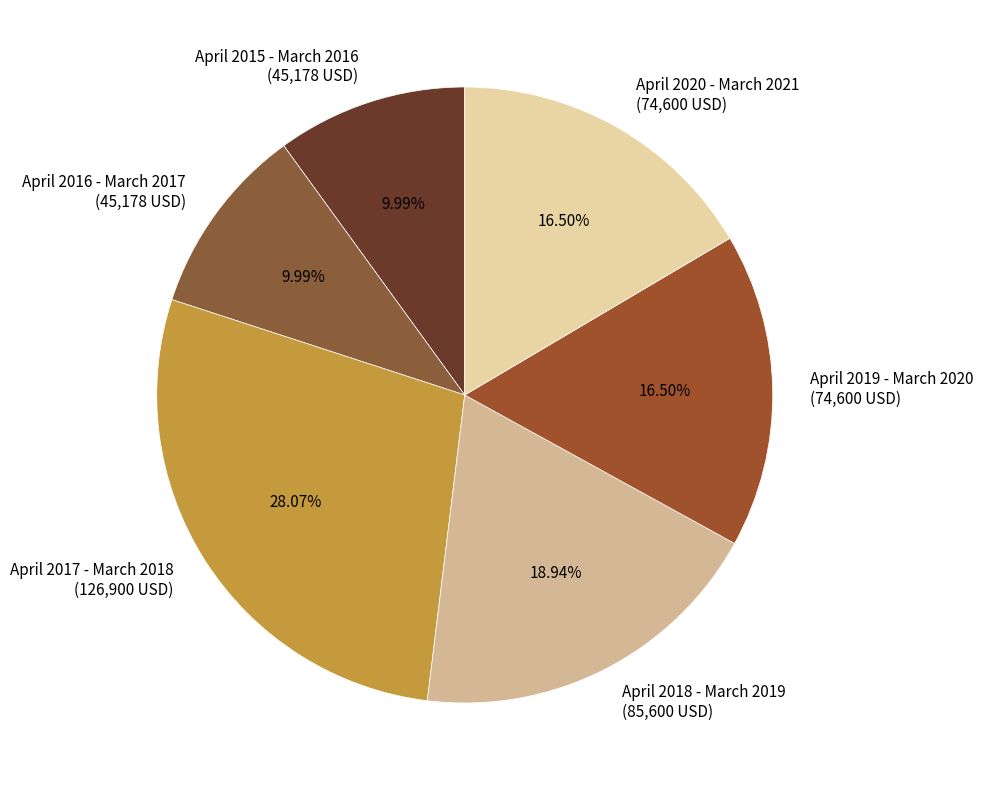

Is April 2019 - March 2020 the majority of the pie?

No